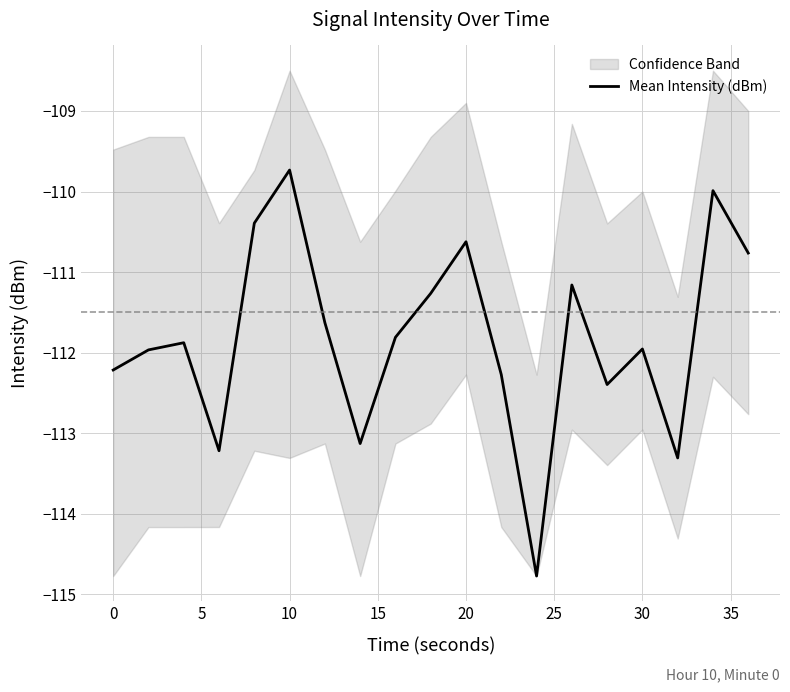

True or false: there are more than 1 points higher than both neighbors.

True